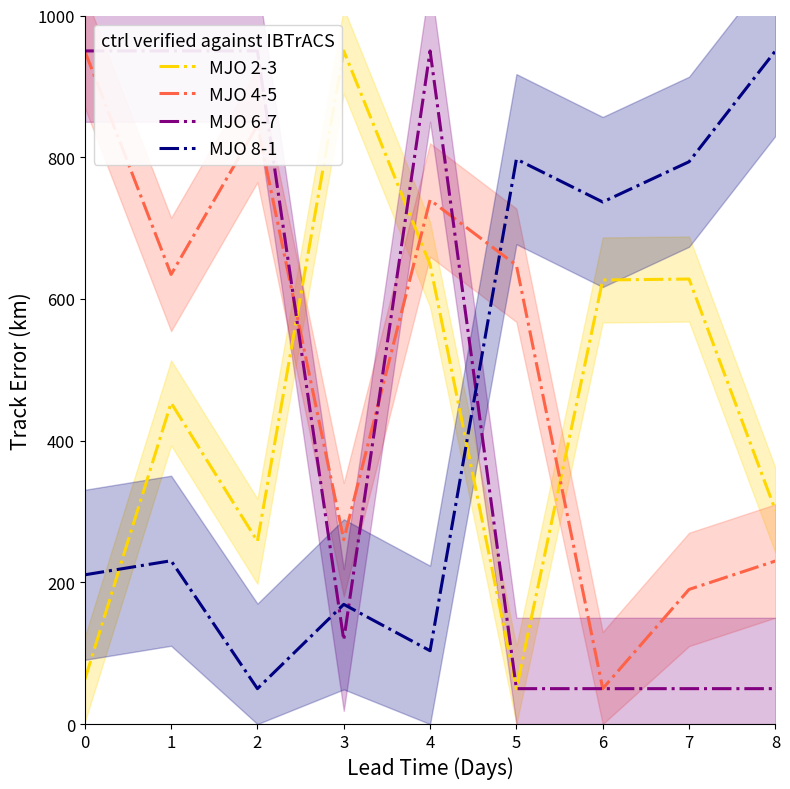

What are all the series names shown in the legend?

MJO 2-3, MJO 4-5, MJO 6-7, MJO 8-1